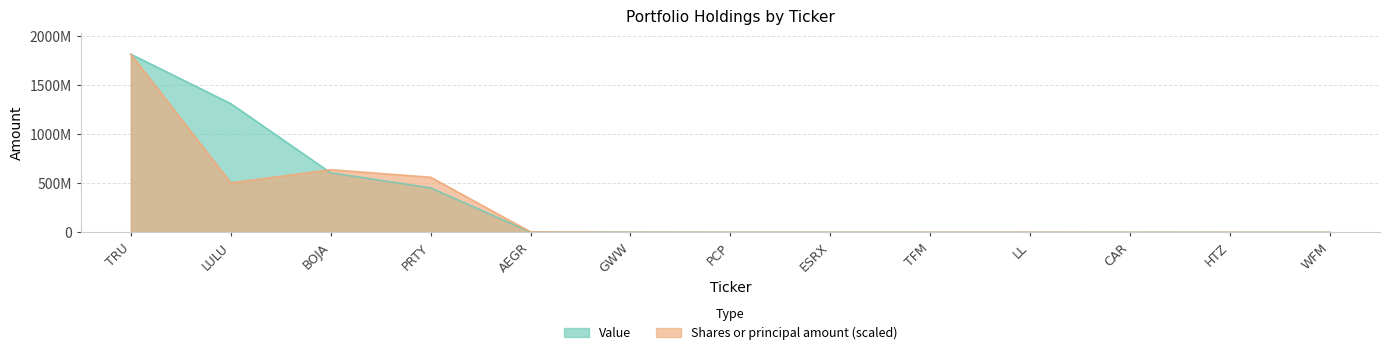

What position from the left is PCP?

7